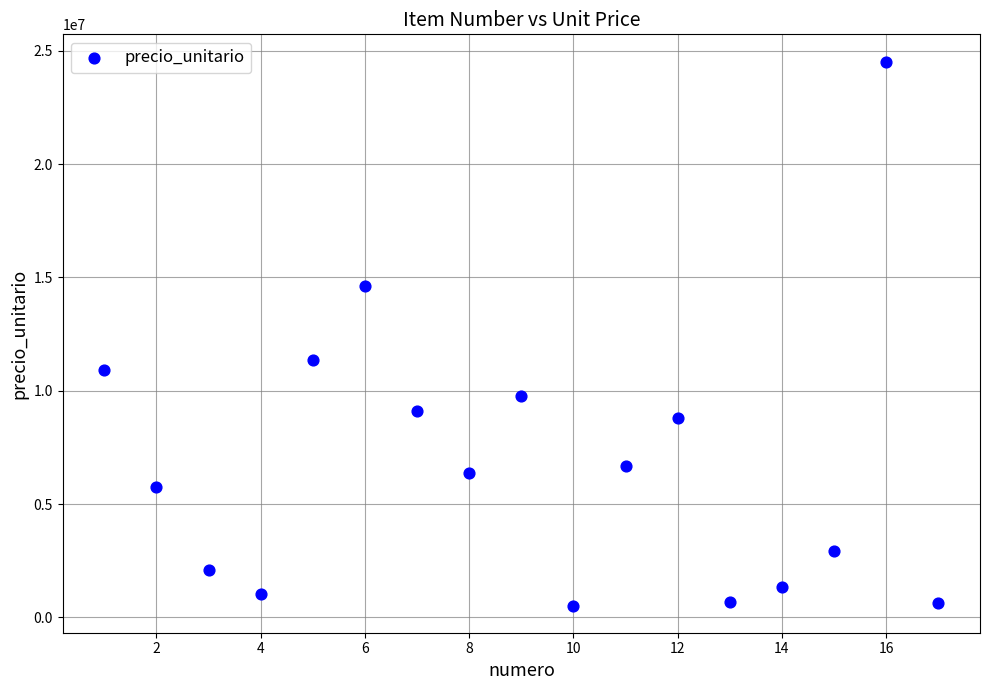

What Y value in the scatter plot is closest to 12527250?

11345250